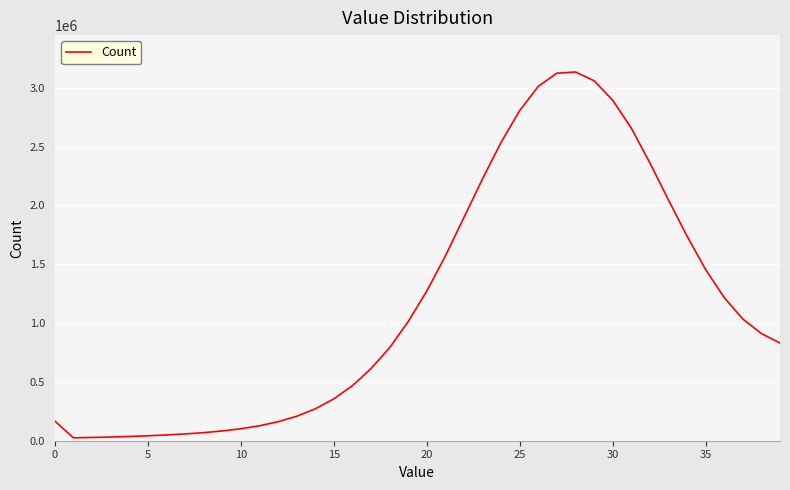

What is the greatest value displayed?

3134864